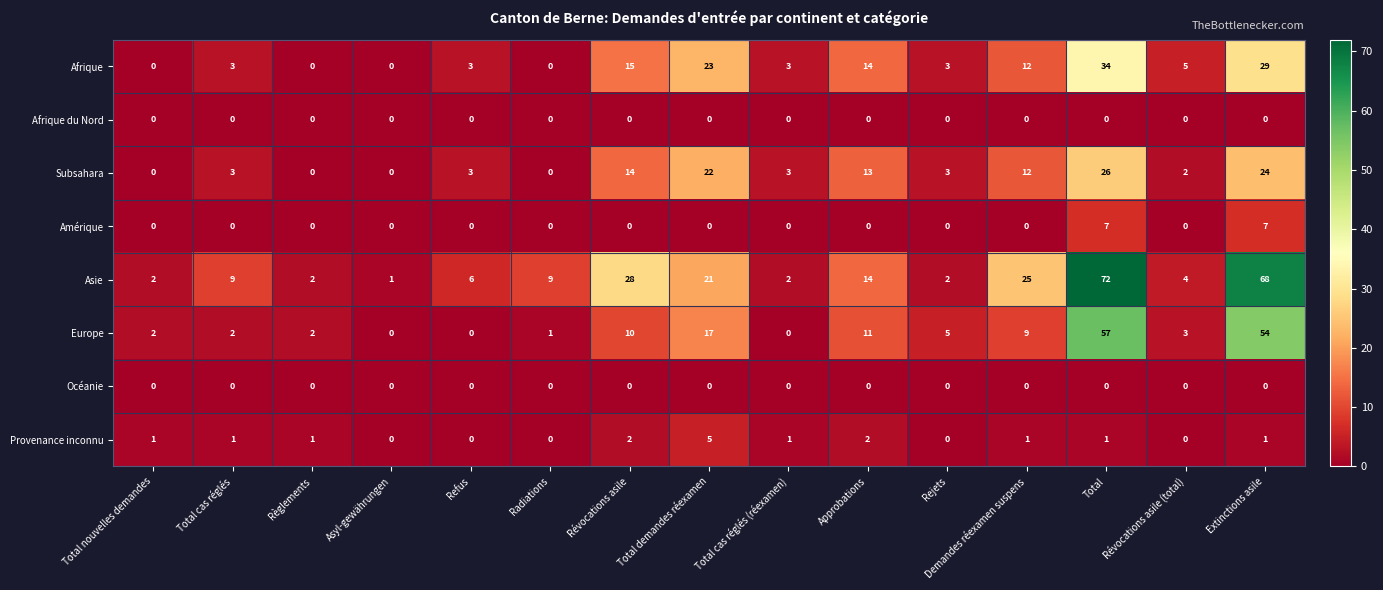

What is the total value across all series at Total demandes réexamen?

88